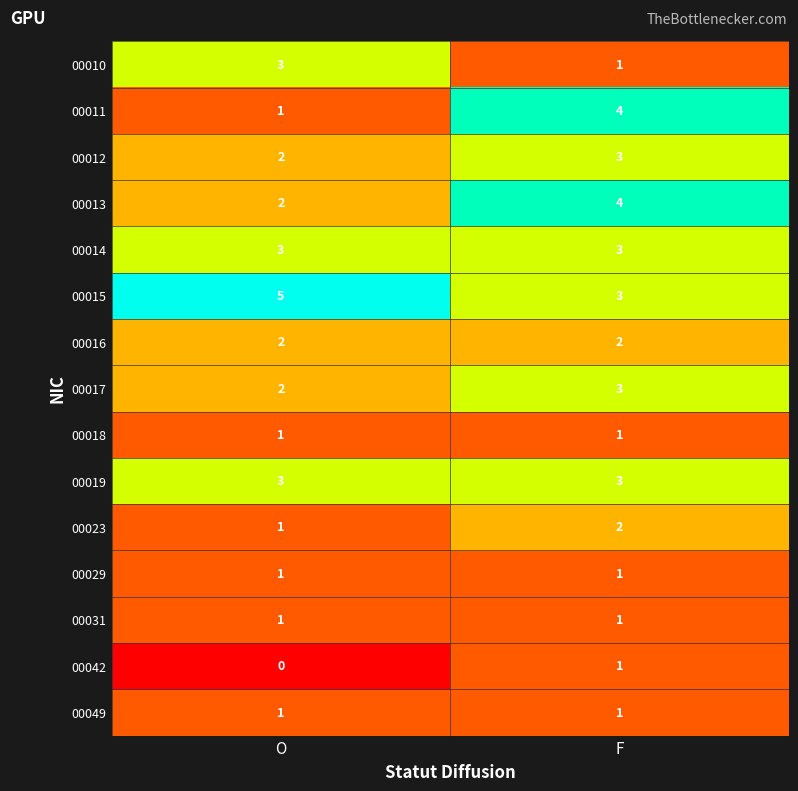

Which series has the widest spread of values?

00011